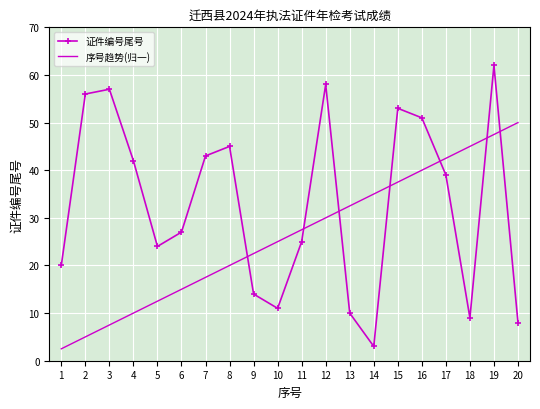

What are all the series names shown in the legend?

证件编号尾号, 序号趋势(归一)